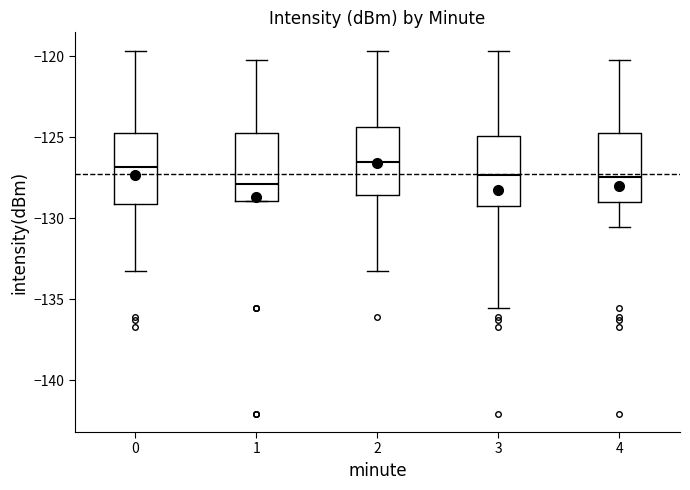

Reading left to right, read every box against the y-axis: the position of its median line, the range the box covers, and the ends of its whiskers. The values are not printed on the chart, so give them approximately, as read against the axis.

0: median -127.0, box -129.0 to -125.0, whiskers -133.5 to -119.5
1: median -128.0, box -129.0 to -124.5, whiskers -129.0 to -120.0
2: median -126.5, box -128.5 to -124.5, whiskers -133.5 to -119.5
3: median -127.5, box -129.0 to -125.0, whiskers -135.5 to -119.5
4: median -127.5, box -129.0 to -124.5, whiskers -130.5 to -120.0